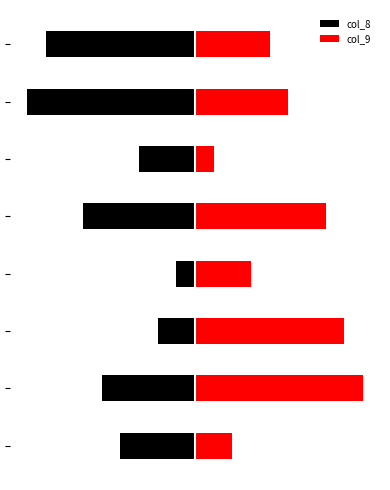

Rank the series by their maximum value, from lowest to highest.

col_8, col_9